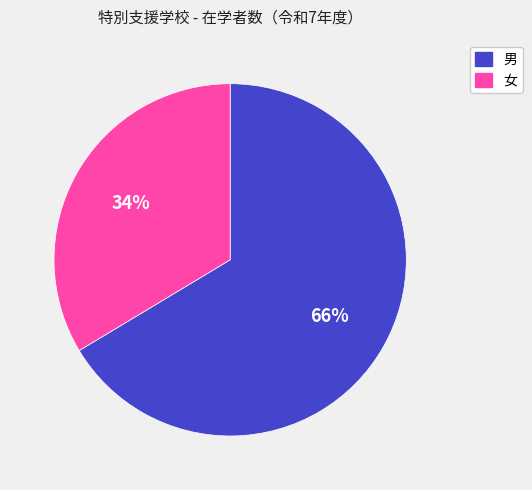

True or false: 男 accounts for 66% of the total.

True